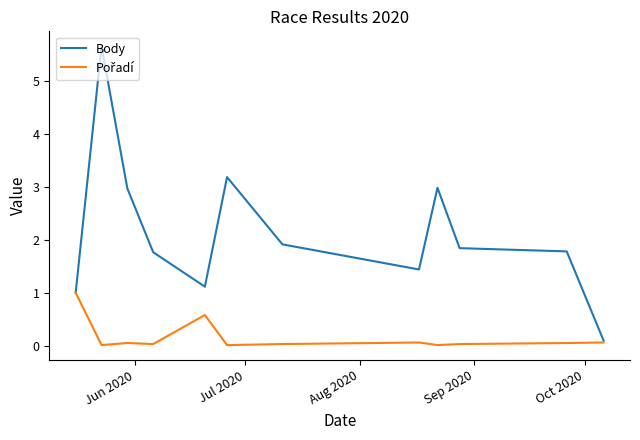

Which series has the largest total across all categories?

Body